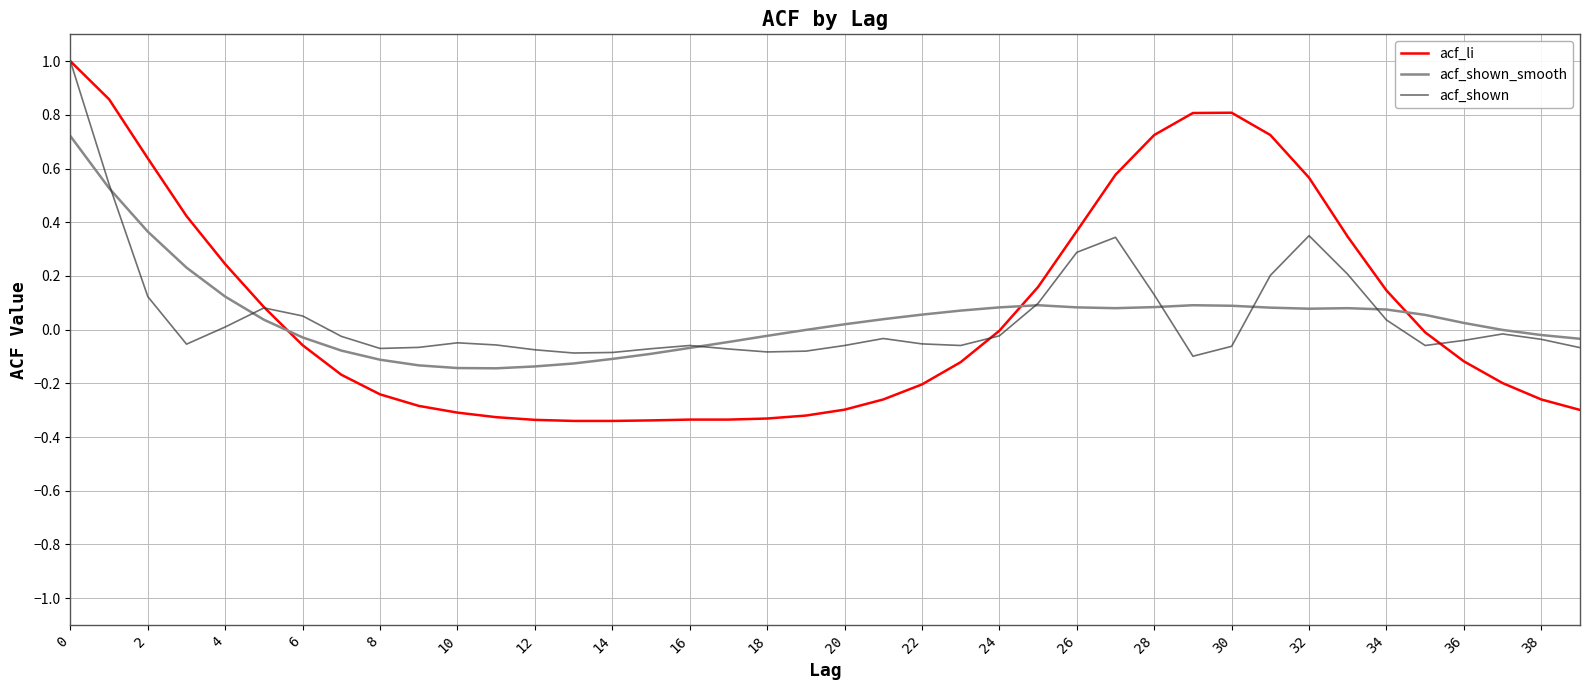

Which series has the largest range (max minus min)?

acf_li